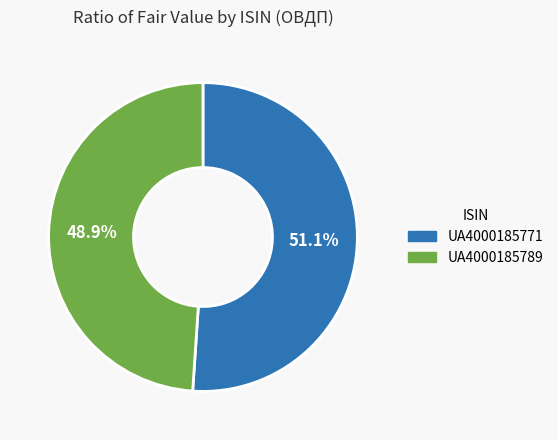

Approximately how many times larger is the value at UA4000185771 compared to UA4000185789?

1.0